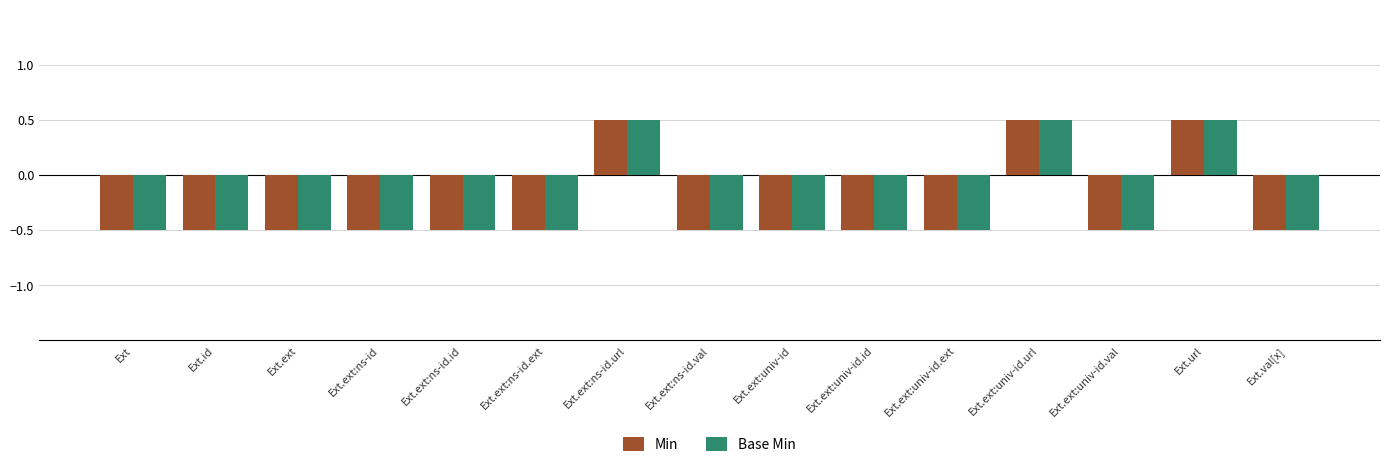

What is the value of the Min bar at the 11th from the left?

-0.5